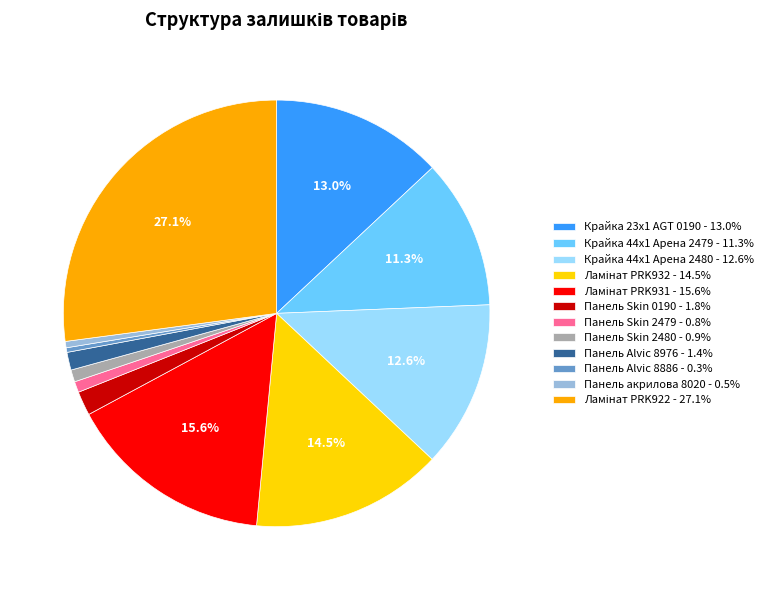

The Панель Alvic 8976 slice represents 1% of the pie. True or false?

True